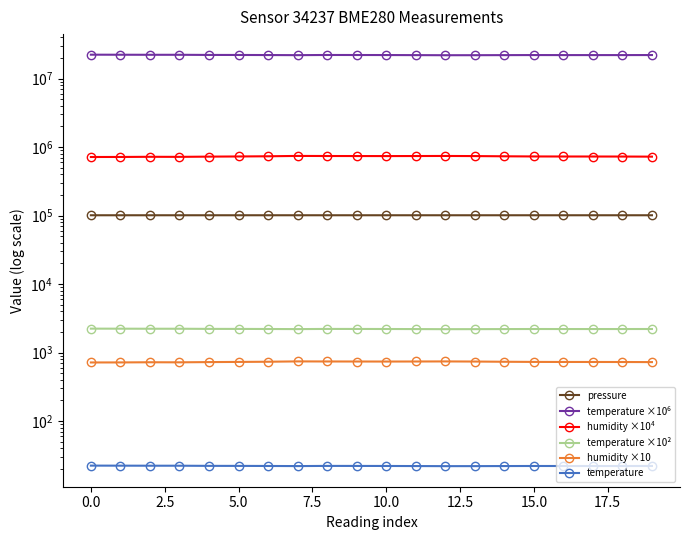

Does the chart have visible grid lines?

No